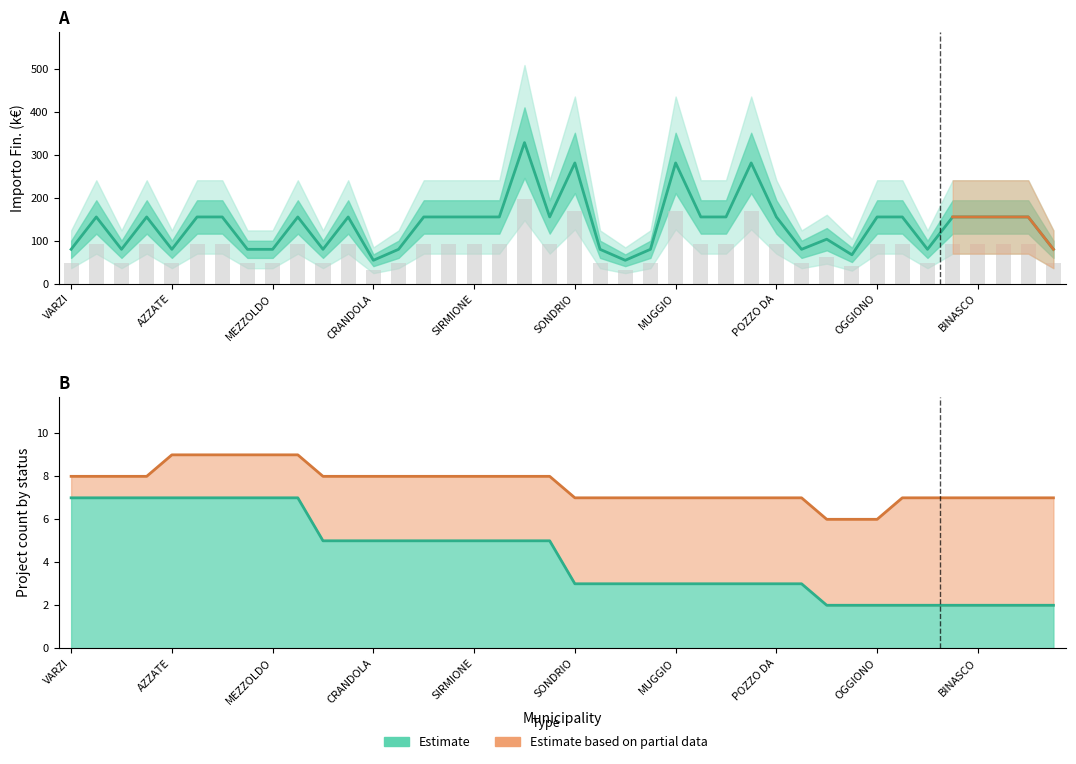

Reading left to right, list all the values displayed in this chart.

79.9	155.2	79.9	155.2	79.9	155.2	155.2	79.9	79.9	155.2	79.9	155.2	54.4	79.9	155.2	155.2	155.2	155.2	328.2	155.2	280.9	79.9	54.4	79.9	280.9	155.2	155.2	280.9	155.2	79.9	103.4	67.2	155.2	155.2	79.9	155.2	155.2	155.2	155.2	79.9